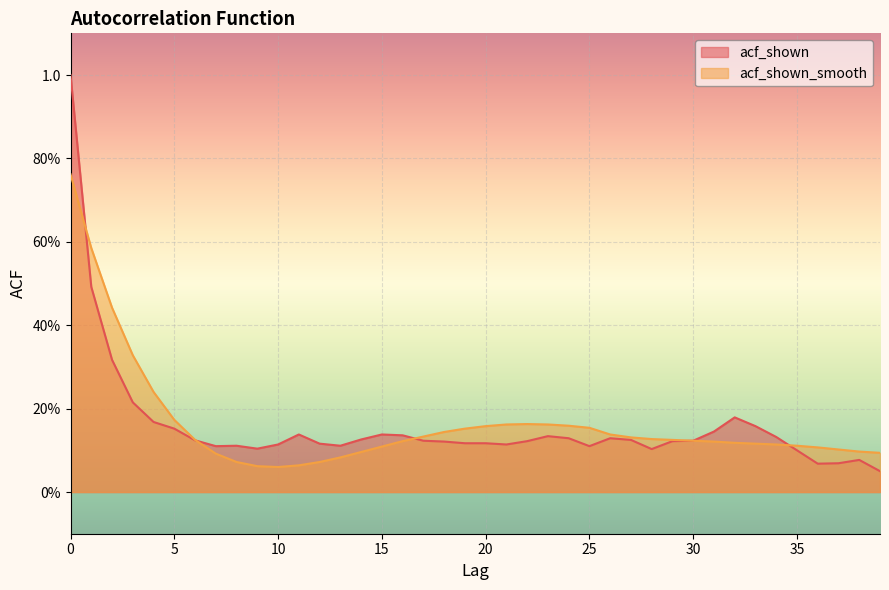

What is the smallest value displayed?

0.1